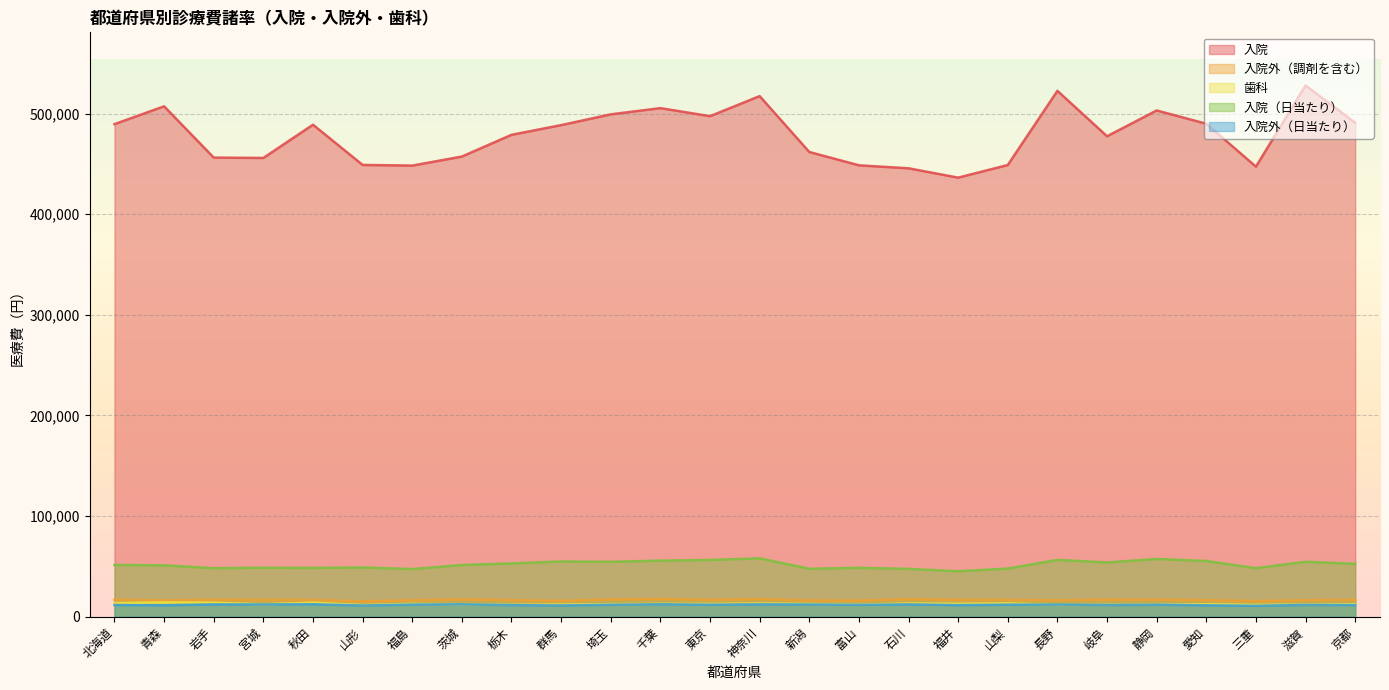

True or false: 歯科 has a value of 18345 at 新潟.

False